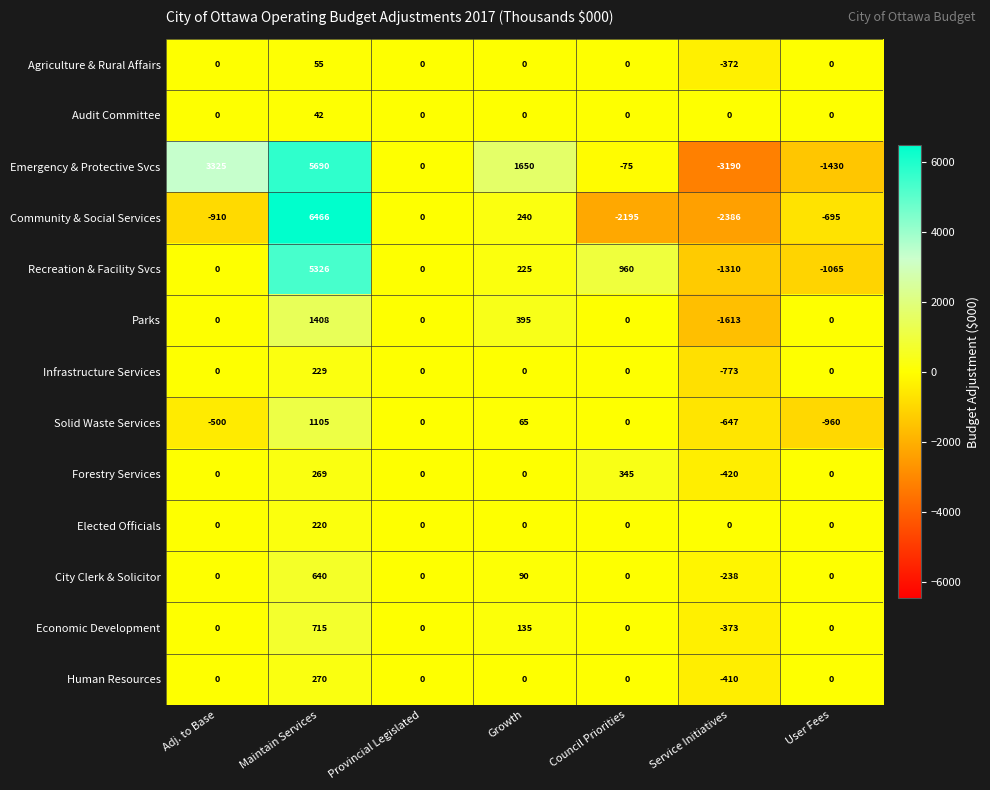

At which category does the chart reach its peak across all series?

Maintain Services